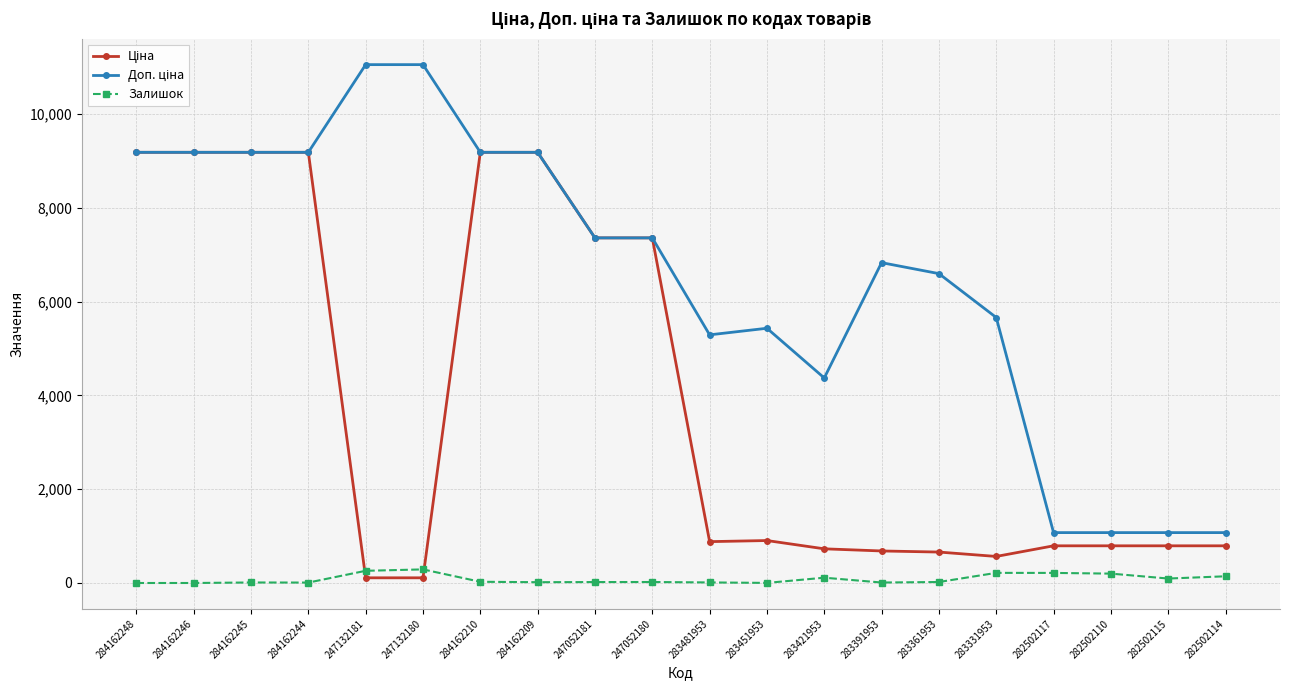

Is it true that Залишок equals 0.0 at 284162246?

True